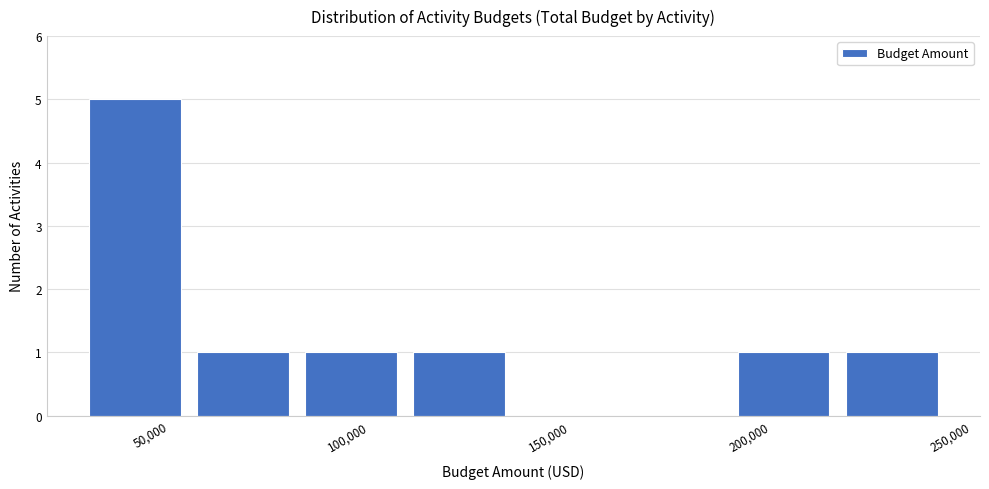

Reading left to right, list every bar in this chart as the range it spans on the x-axis followed by its height. Neither the bar edges nor the heights are printed on the chart, so give them approximately, as read against the axes.

30000 to 55000: 5
55000 to 80000: 1
80000 to 110000: 1
110000 to 135000: 1
135000 to 165000: 0
165000 to 190000: 0
190000 to 215000: 1
215000 to 245000: 1